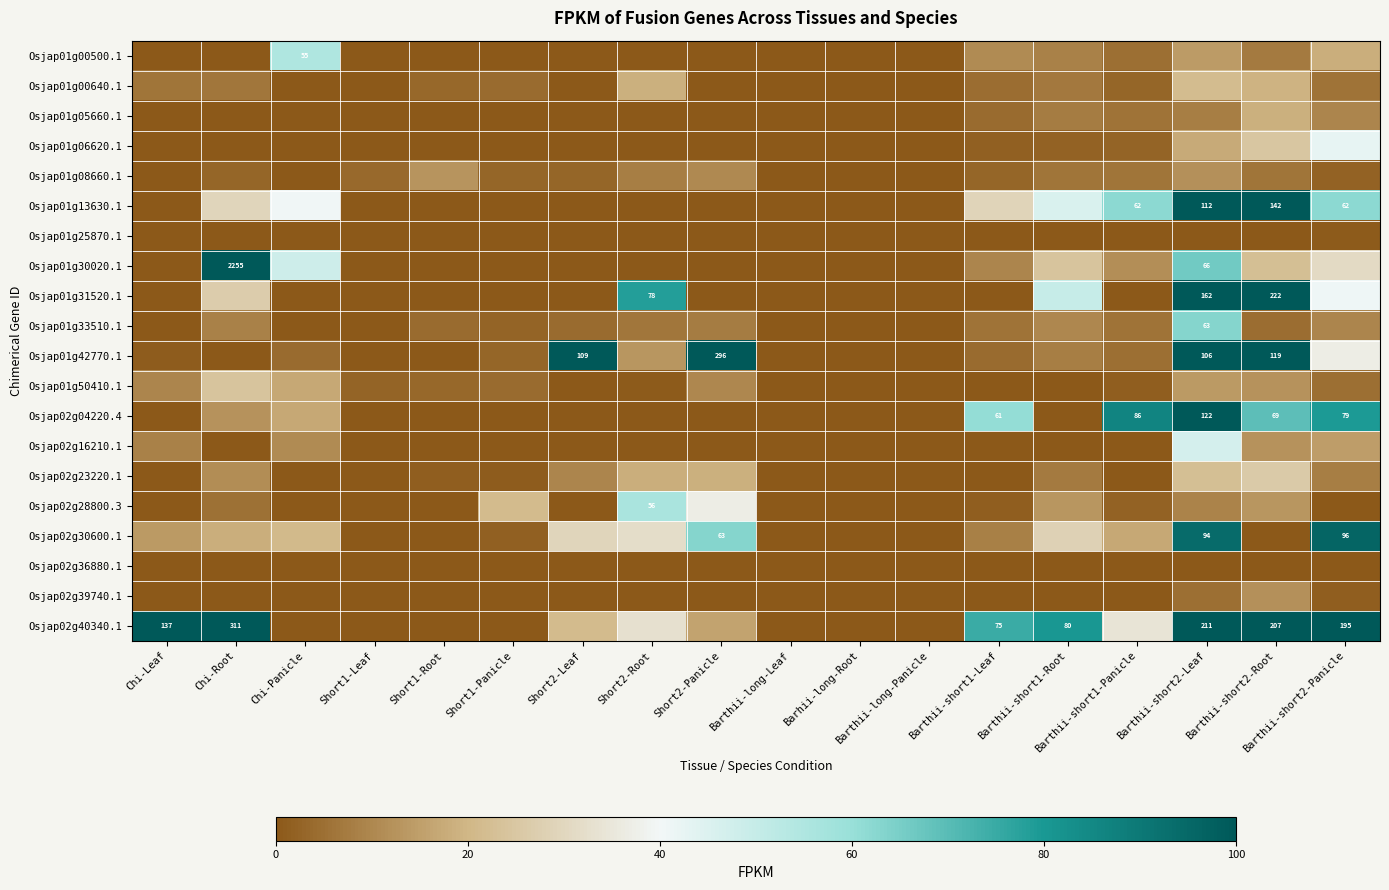

At which label does Osjap01g05660.1 reach its minimum?

Chi-Leaf